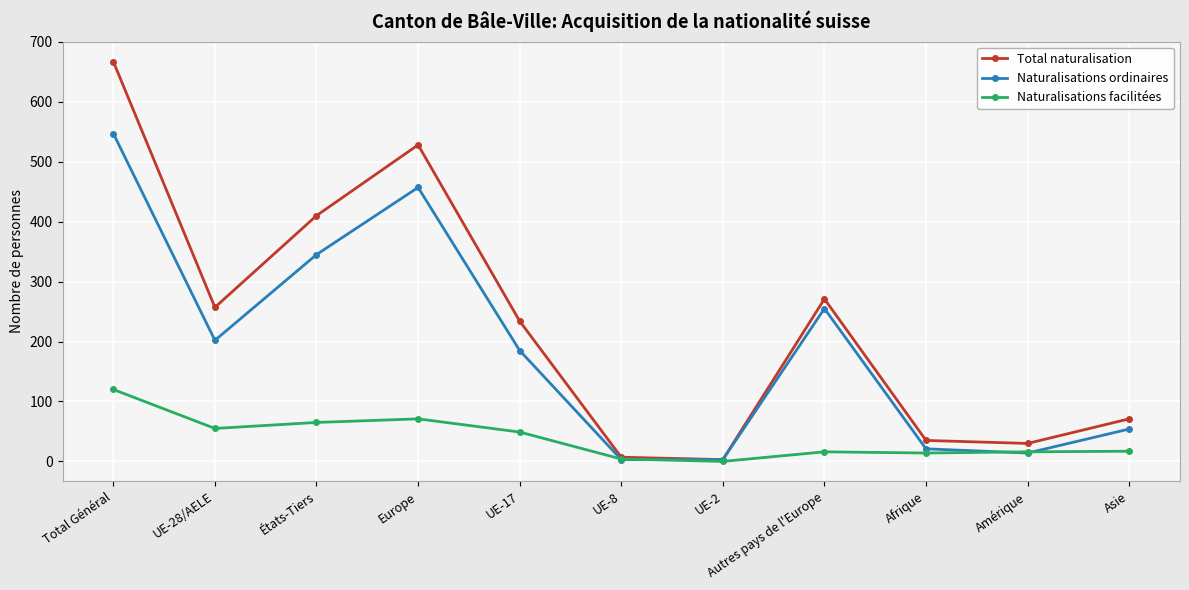

What is the value of the Total naturalisation point at the 3rd from the left?

410